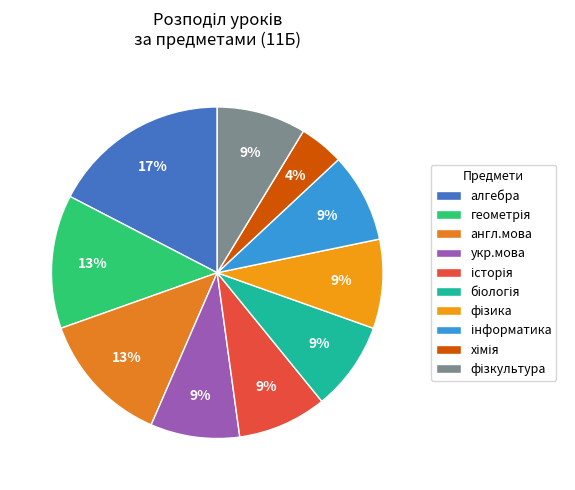

Combined, do історія and геометрія account for over 50%?

No